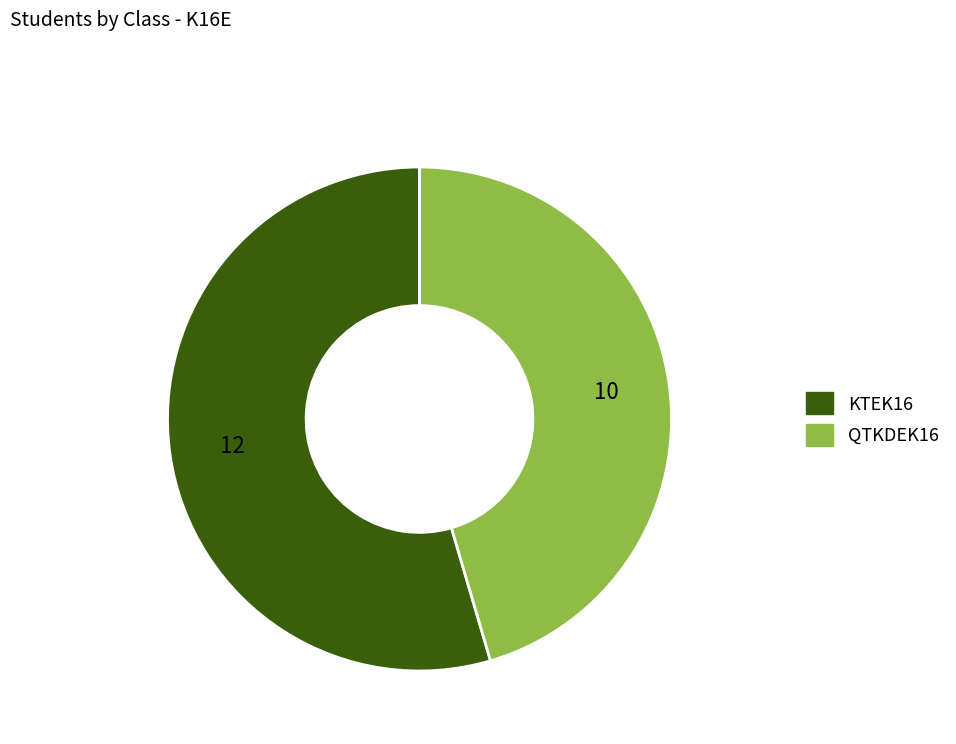

What is the largest slice in the pie chart?

KTEK16